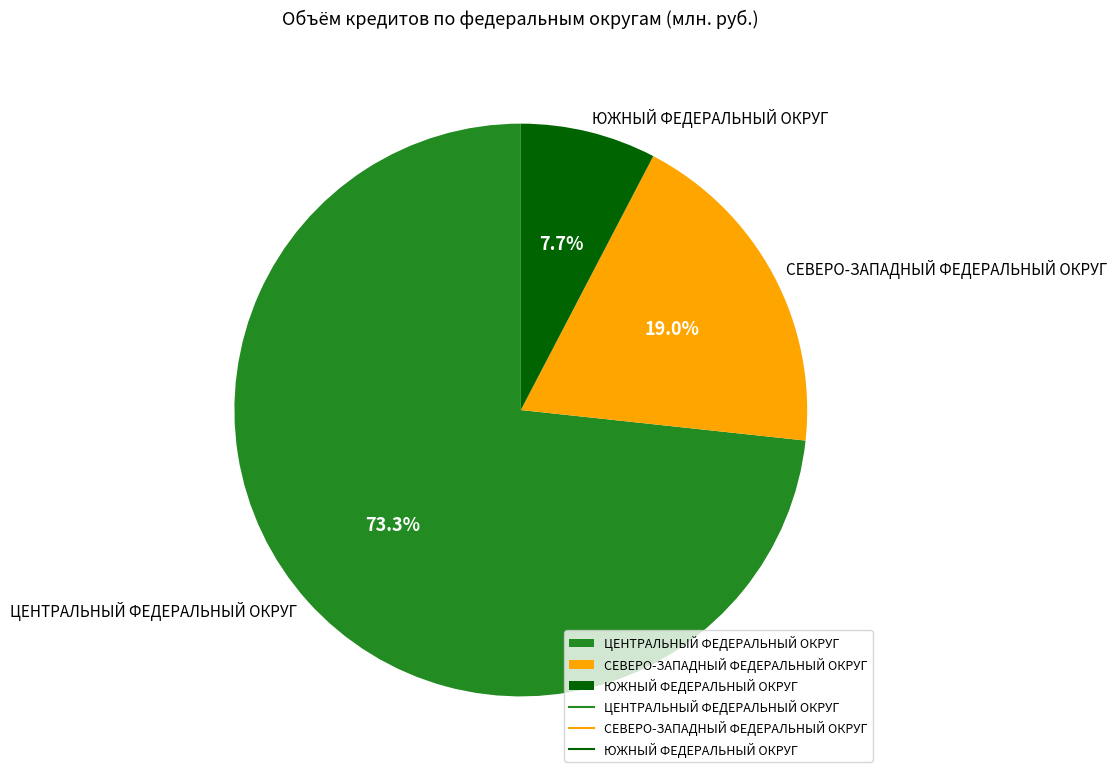

Which slice is the smallest?

ЮЖНЫЙ ФЕДЕРАЛЬНЫЙ ОКРУГ